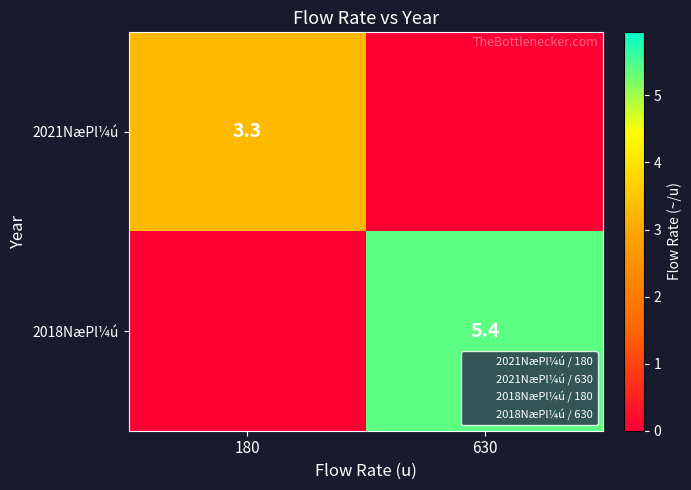

The value of row_1 at 630 is 1.9. True or false?

False